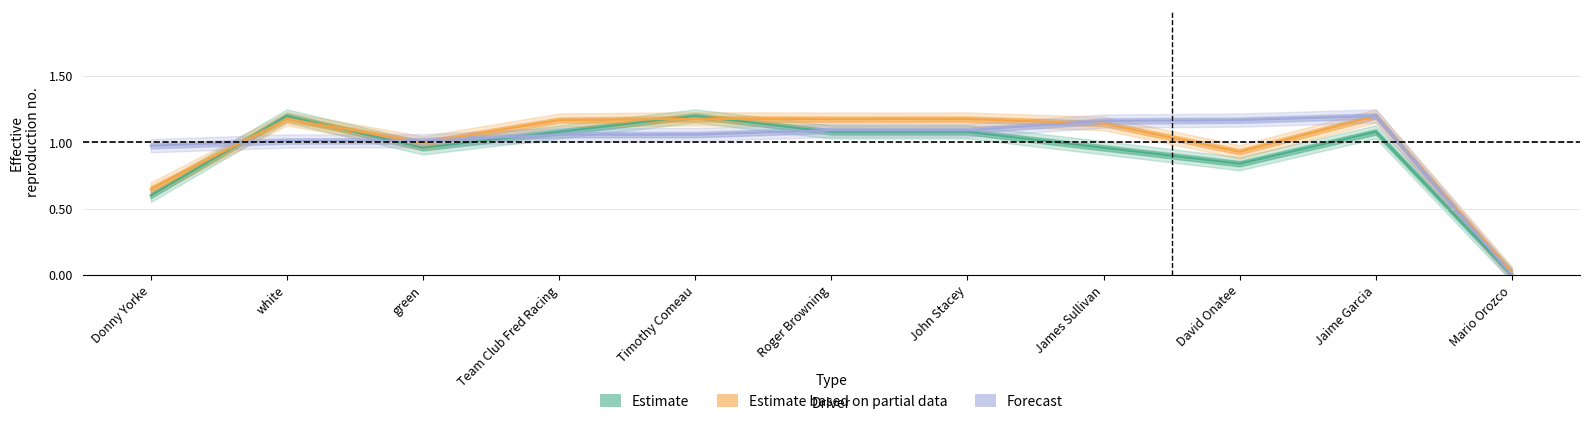

Which category has the highest value across all series?

white